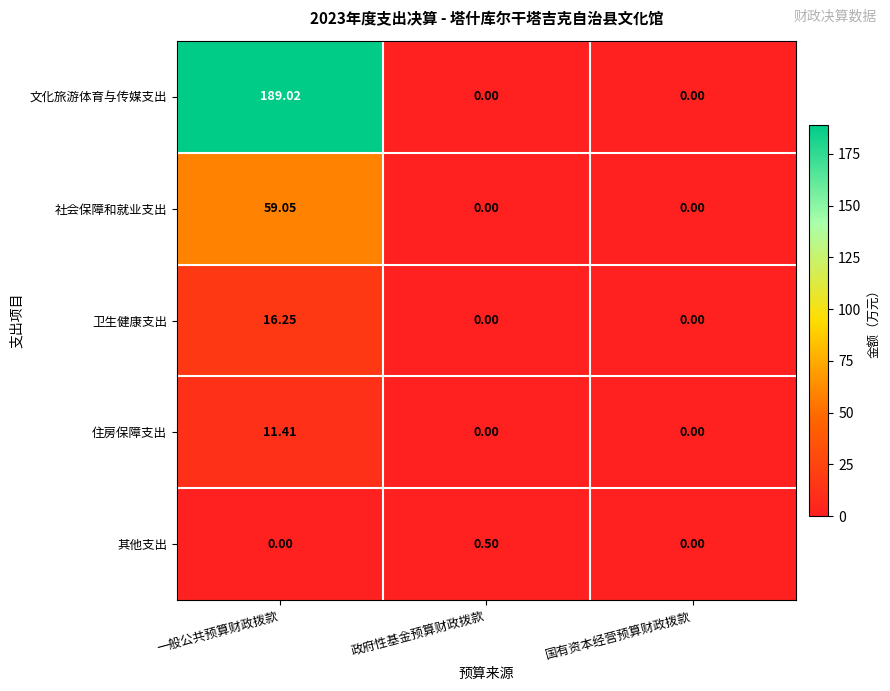

What is the total value across all series at 一般公共预算财政拨款?

275.7